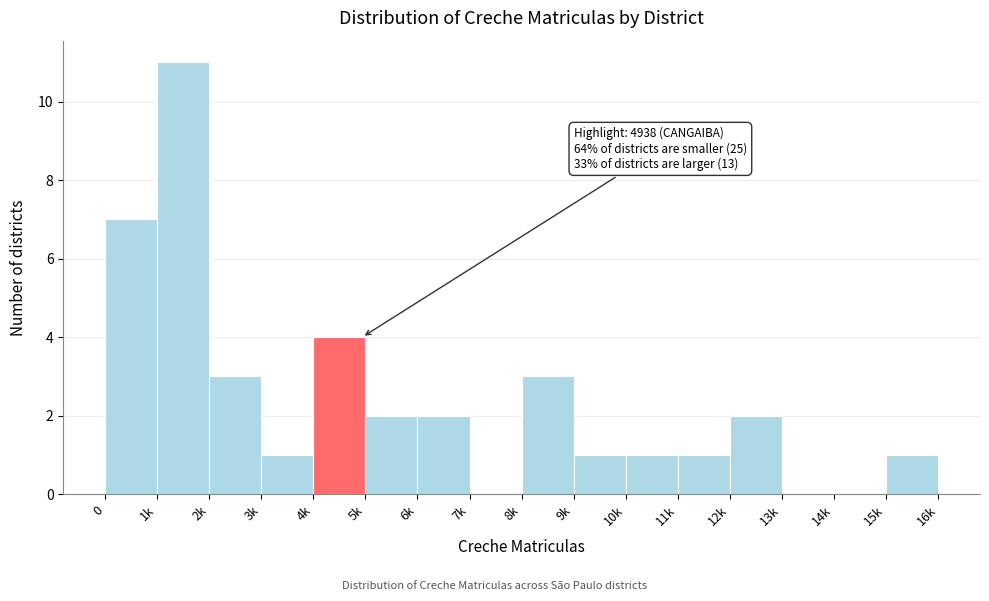

Reading right to left, extract all data points from this chart.

15k=1	14k=0	13k=0	12k=2	11k=1	10k=1	9k=1	8k=3	7k=0	6k=2	5k=2	4k=4	3k=1	2k=3	1k=11	0=7